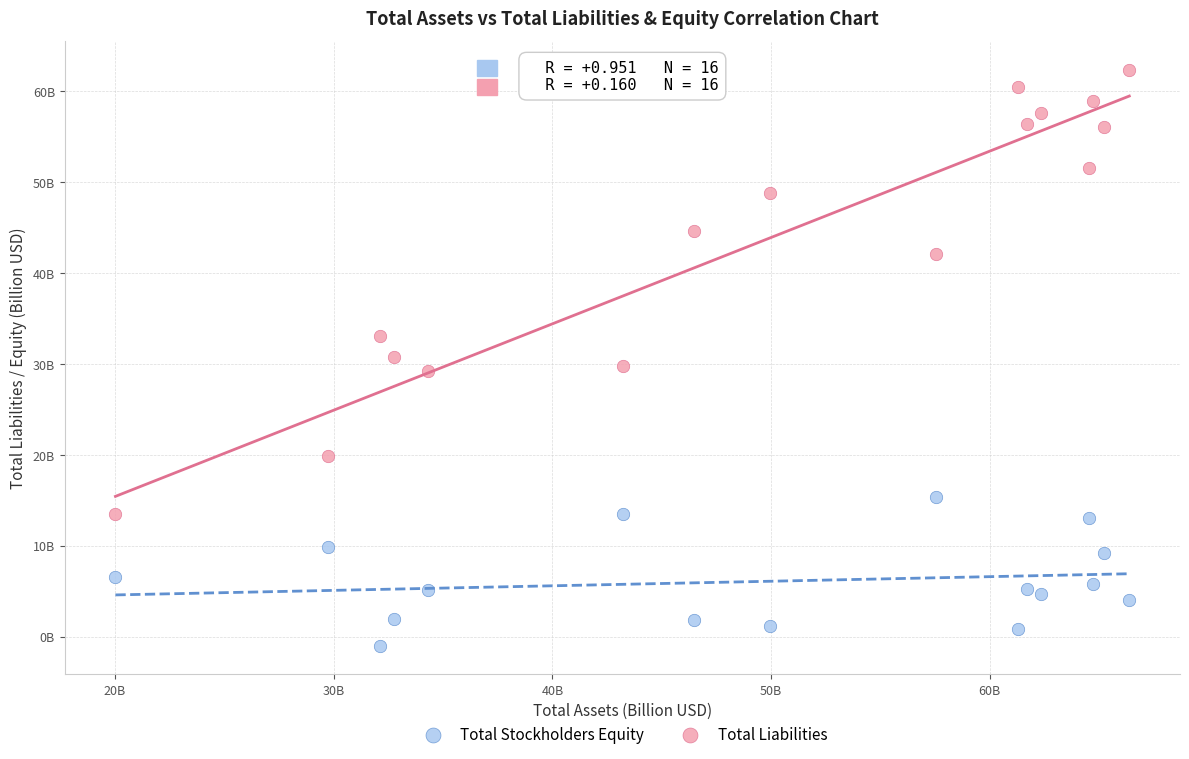

What are all the series names shown in the legend?

Total Stockholders Equity, Total Liabilities